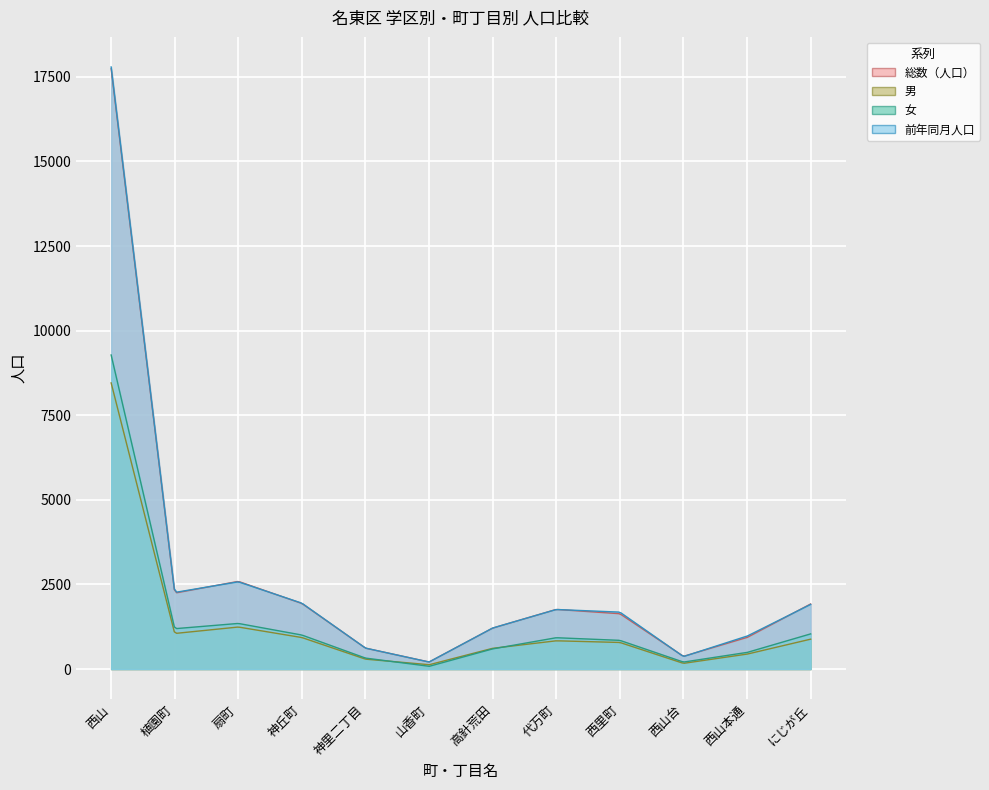

What is the difference between the second highest and second lowest values in the 総数（人口） series?

2216